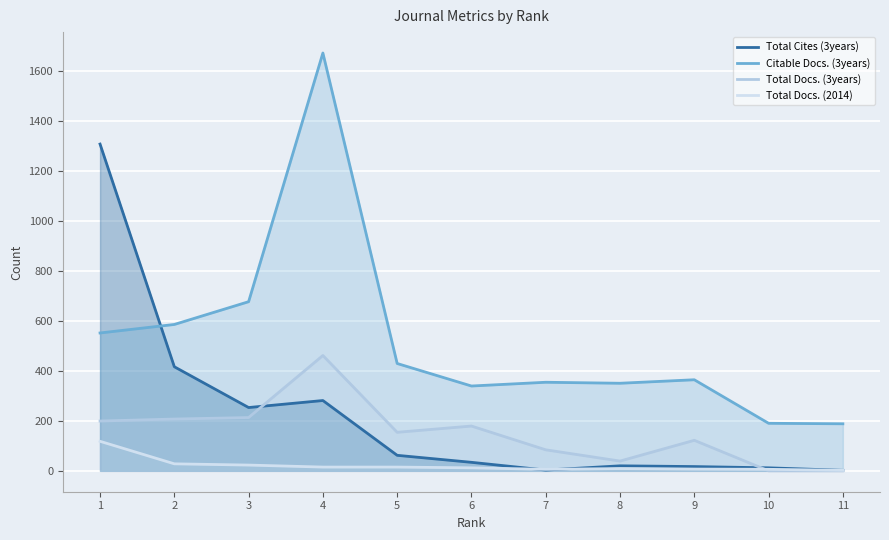

How many lines are shown in the chart?

4